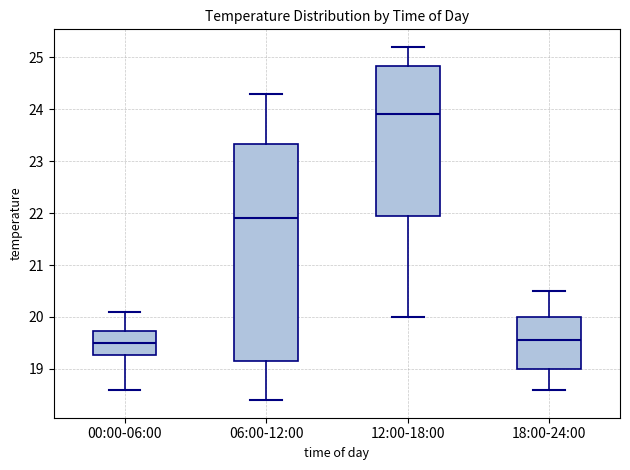

Reading left to right, read every box against the y-axis: the position of its median line, the range the box covers, and the ends of its whiskers. The values are not printed on the chart, so give them approximately, as read against the axis.

00:00-06:00: median 19.5, box 19.3 to 19.7, whiskers 18.6 to 20.1
06:00-12:00: median 21.9, box 19.2 to 23.3, whiskers 18.4 to 24.3
12:00-18:00: median 23.9, box 22.0 to 24.8, whiskers 20.0 to 25.2
18:00-24:00: median 19.6, box 19.0 to 20.0, whiskers 18.6 to 20.5